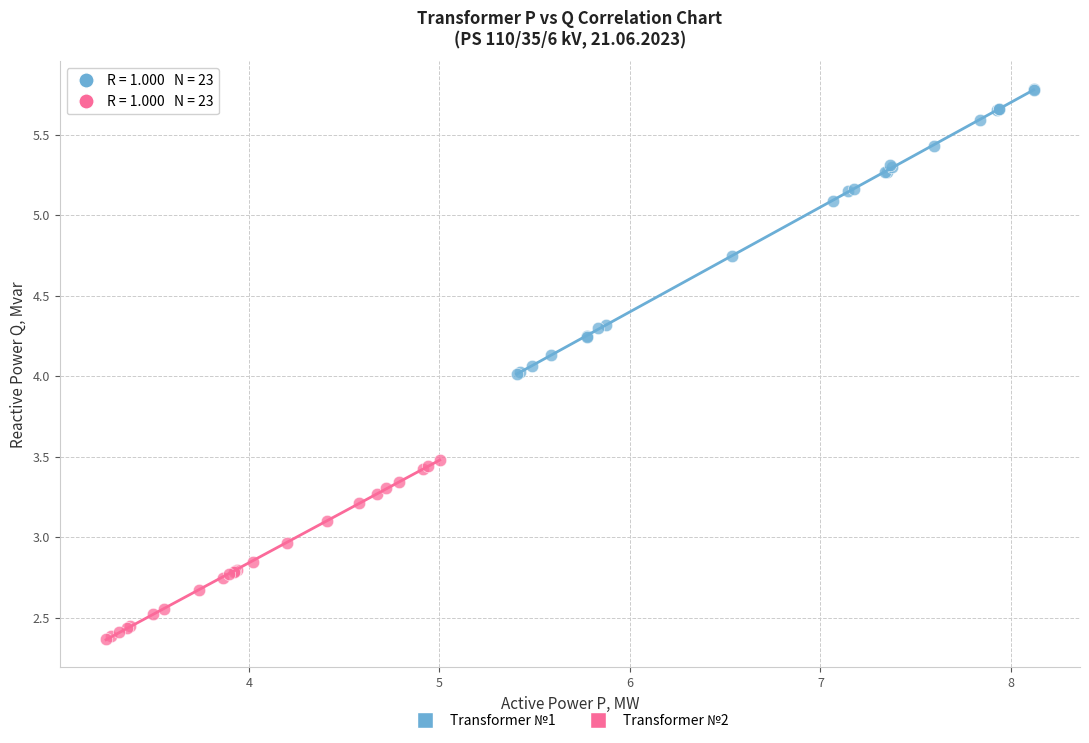

Which series reaches the minimum Y coordinate?

Transformer №2